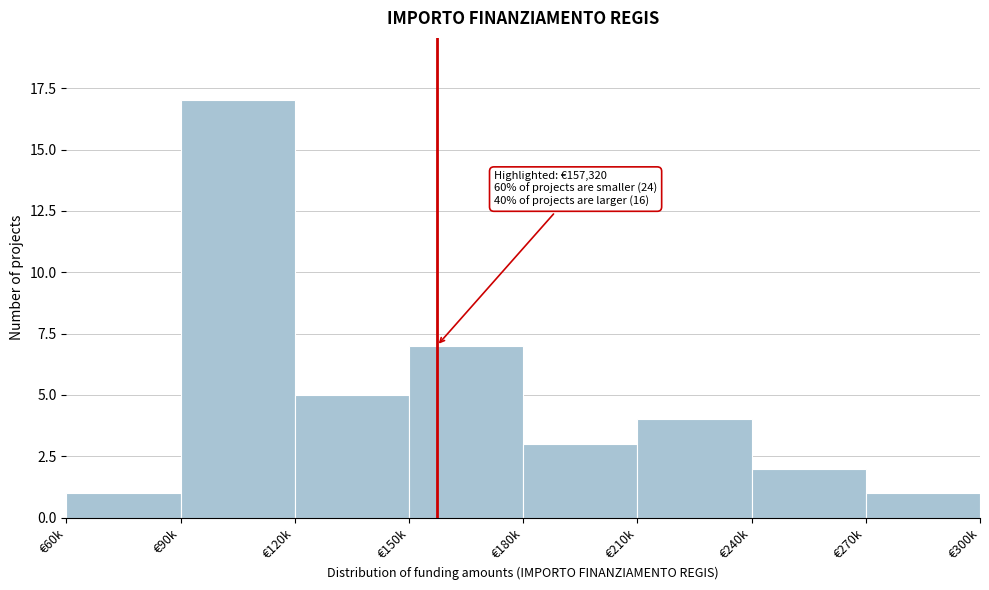

Reading right to left, extract all data points from this chart.

1	2	4	3	7	5	17	1